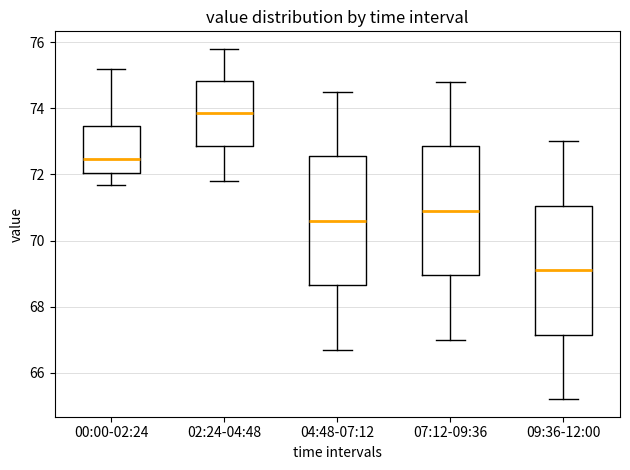

Reading left to right, transcribe this box plot: for each box, give where its median line is, the range the box spans, and where its two whiskers end, as read against the y-axis. The values are not printed on the chart, so give them approximately, as read against the axis.

00:00-02:24: median 72.4, box 72.0 to 73.4, whiskers 71.6 to 75.2
02:24-04:48: median 73.8, box 72.8 to 74.8, whiskers 71.8 to 75.8
04:48-07:12: median 70.6, box 68.6 to 72.6, whiskers 66.8 to 74.6
07:12-09:36: median 71.0, box 69.0 to 72.8, whiskers 67.0 to 74.8
09:36-12:00: median 69.2, box 67.2 to 71.0, whiskers 65.2 to 73.0